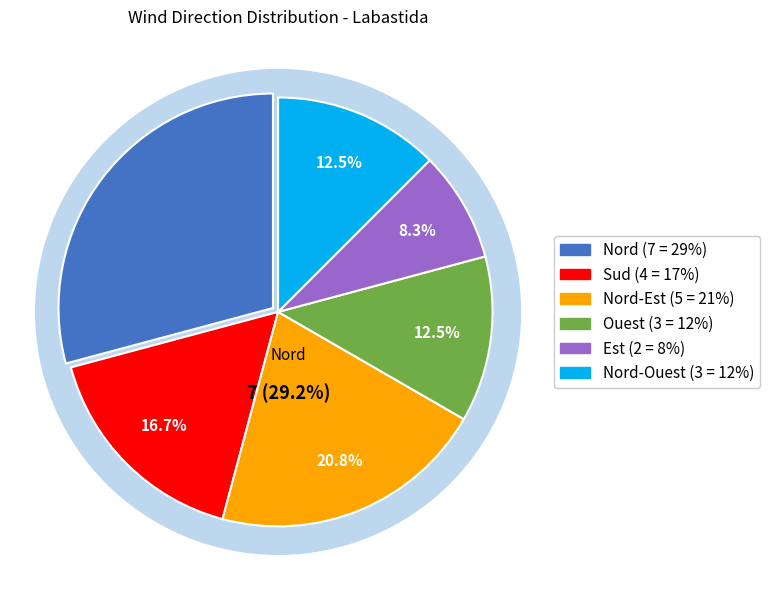

What is the ratio of the value at Ouest to the value at Nord?

0.4